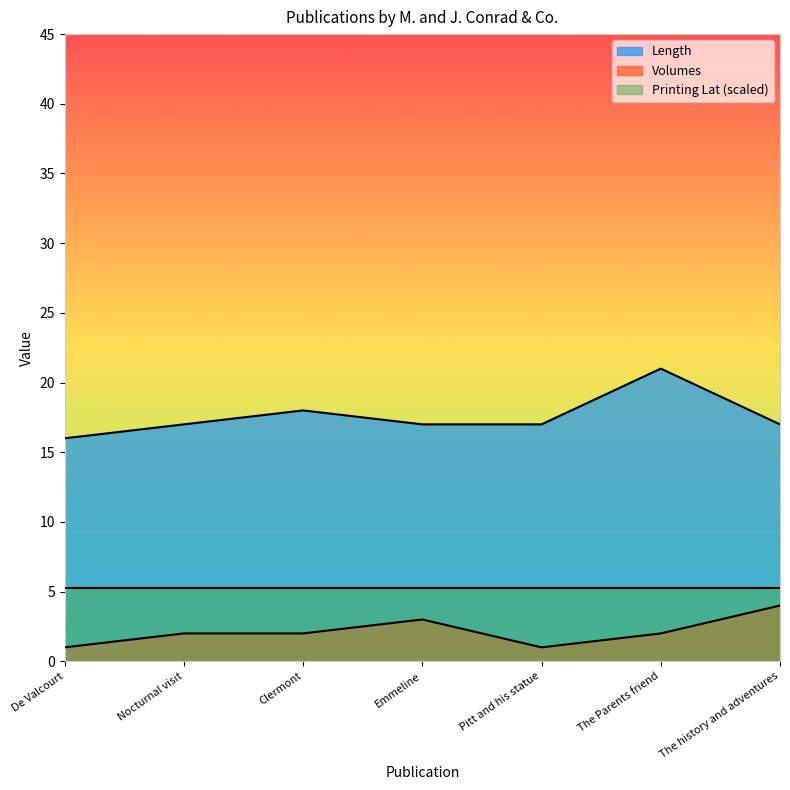

What is the difference between the second highest and minimum values in the Volumes series?

2.0